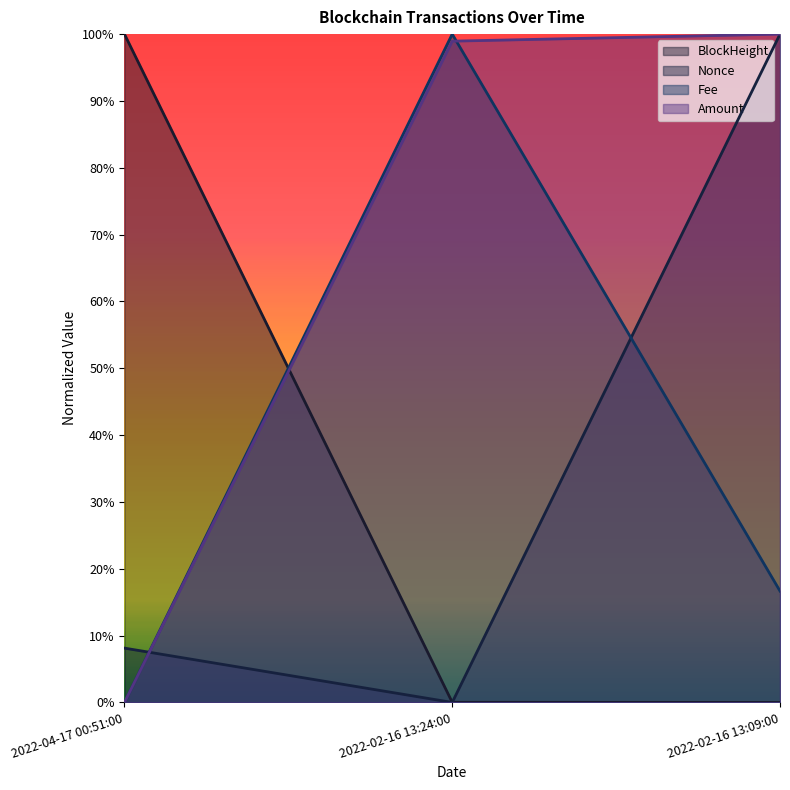

The value of Amount at 2022-04-17 00:51:00 is -0.5. True or false?

False